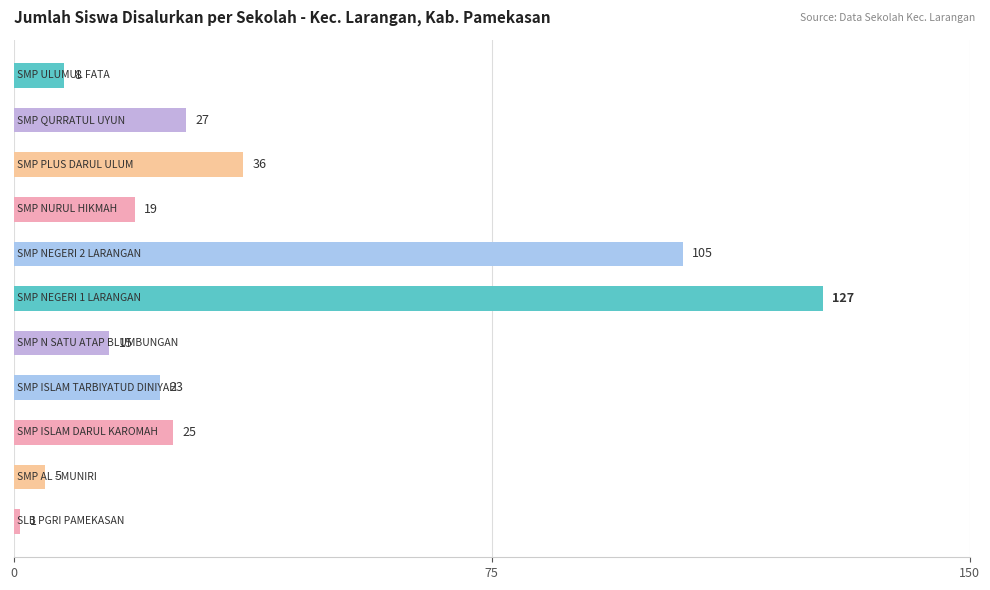

What is the maximum value shown in the chart?

127